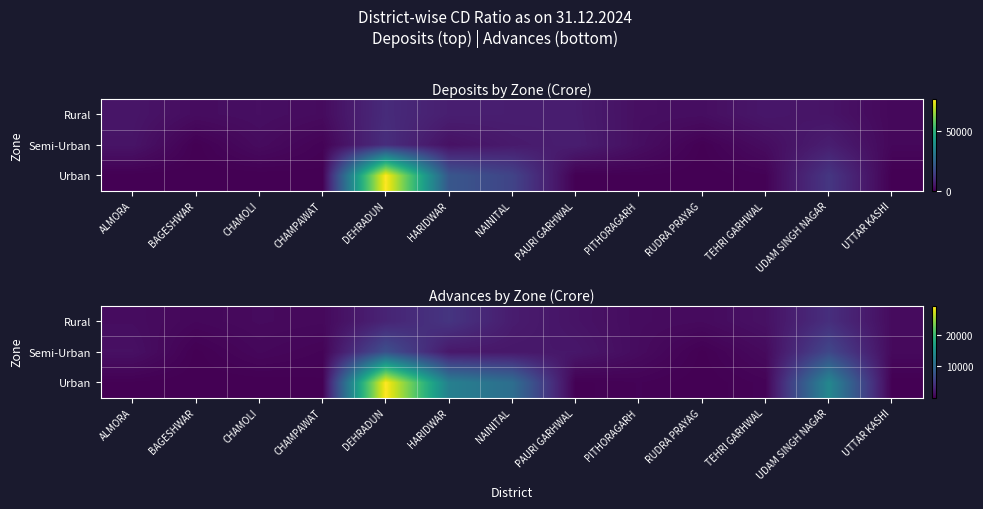

Count the number of categories in the chart.

13